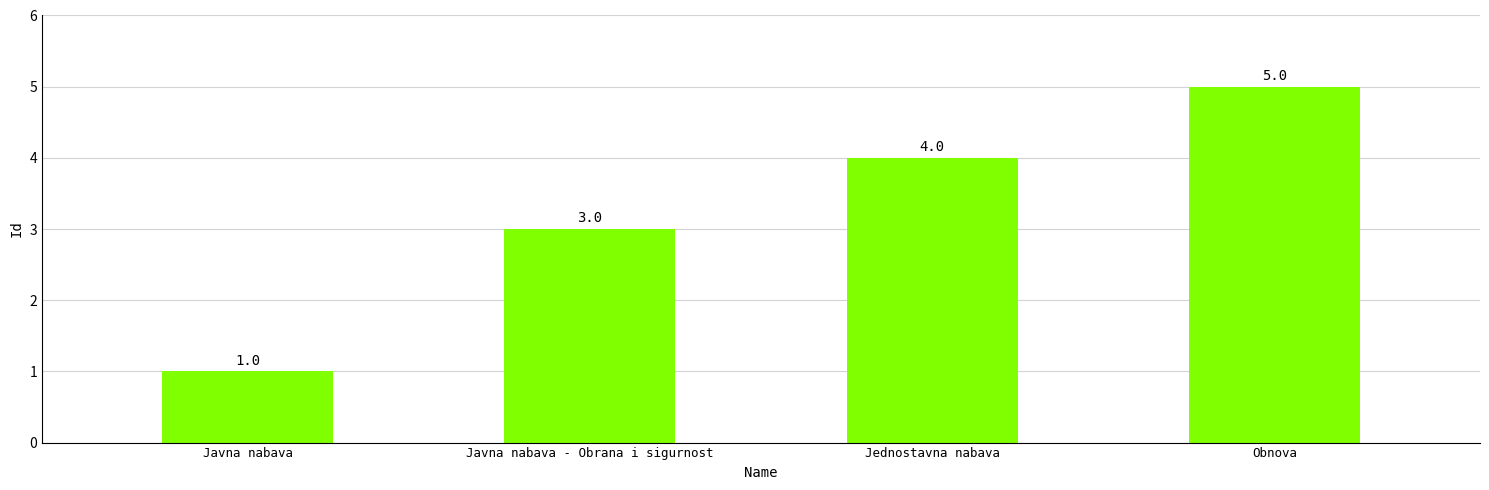

Does the chart contain stacked bars?

No